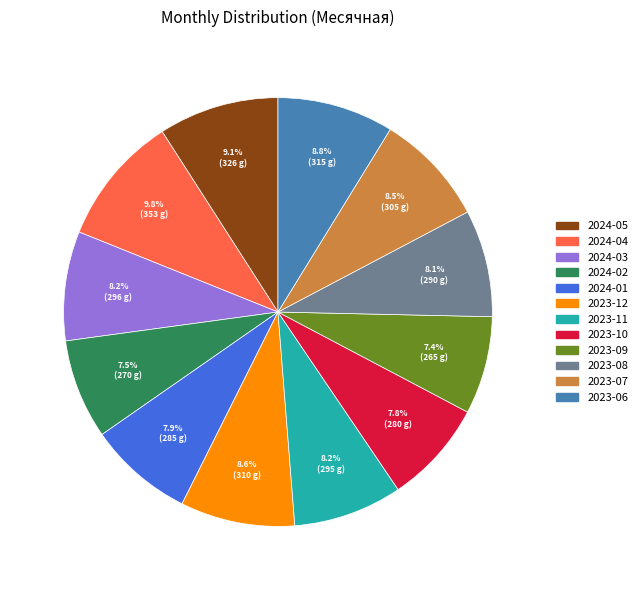

How many slices are in this pie chart?

12